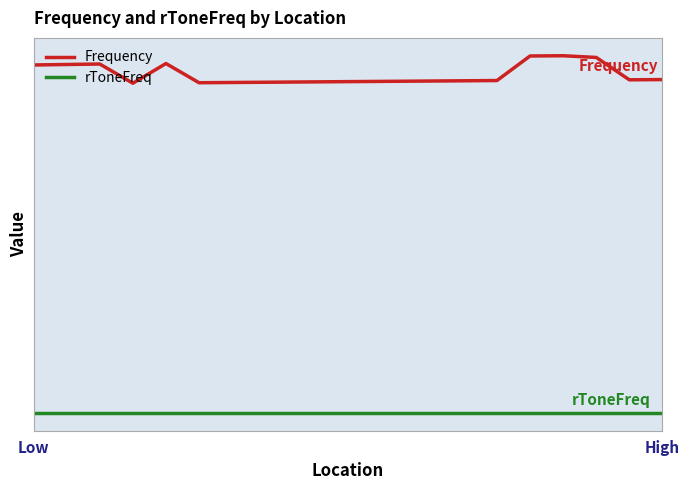

What are all the series names shown in the legend?

Frequency, rToneFreq